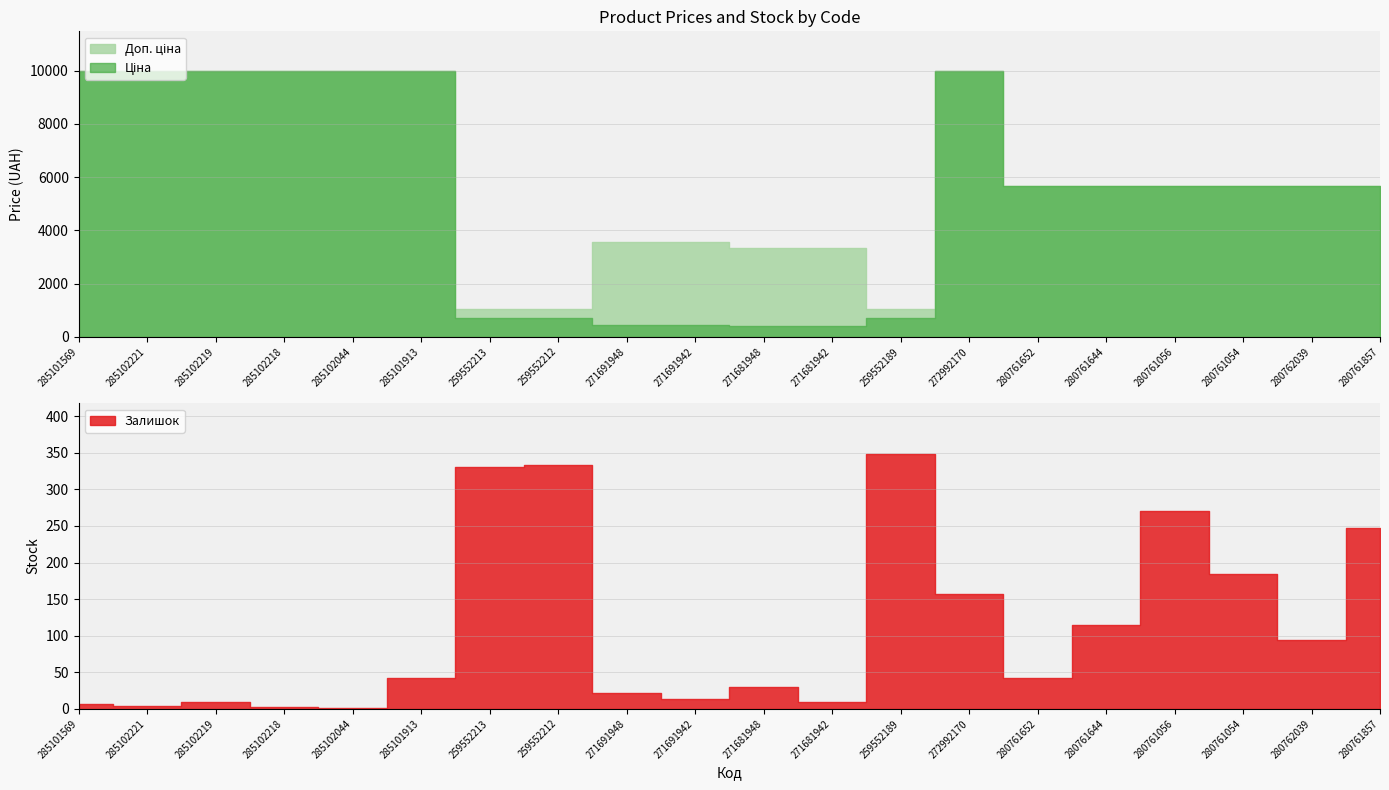

What is the sum of all Залишок values?

2263.0